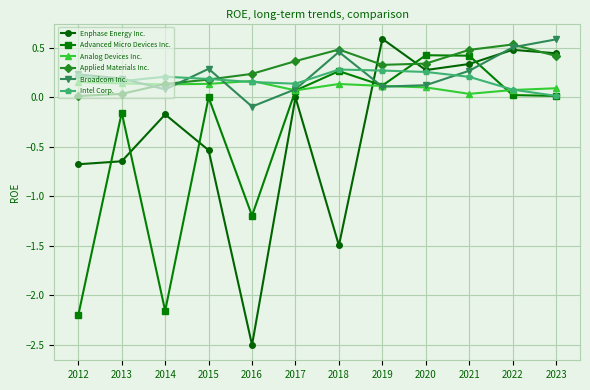

Between 2013 and 2018, which series saw the biggest shift?

Enphase Energy Inc.